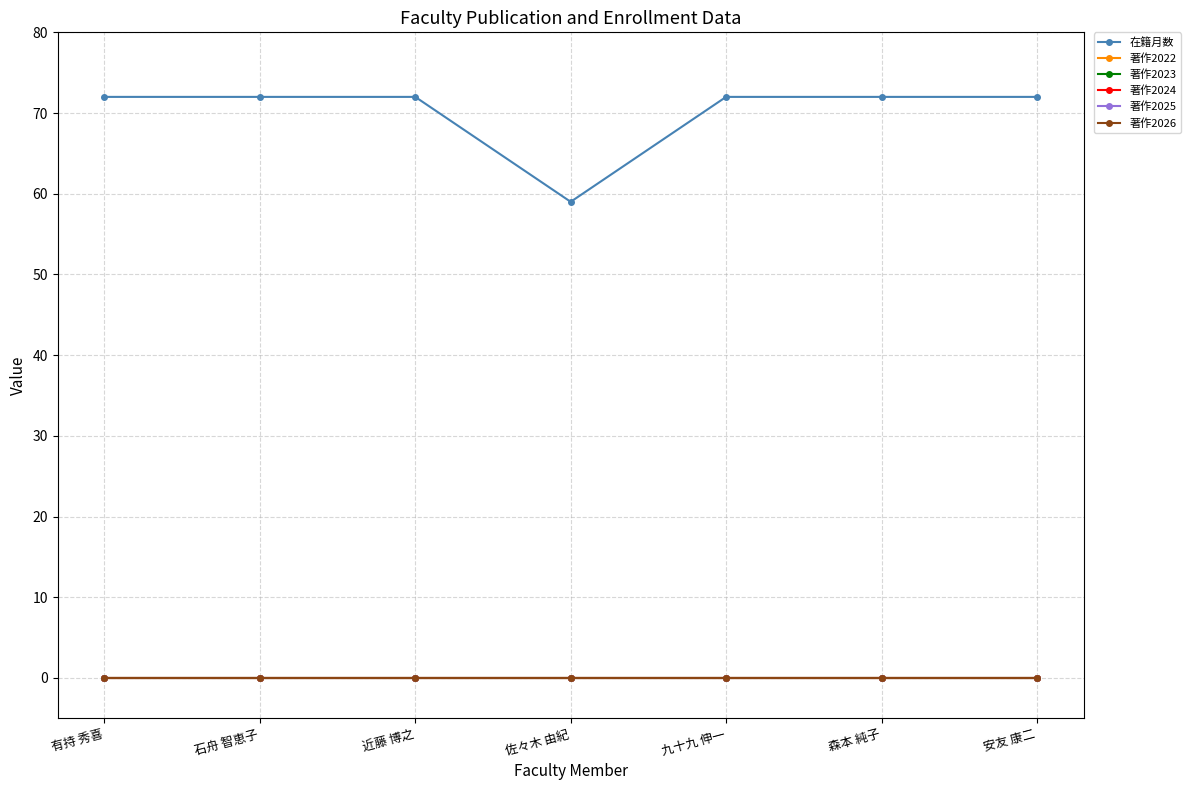

Which series has the largest range (max minus min)?

在籍月数